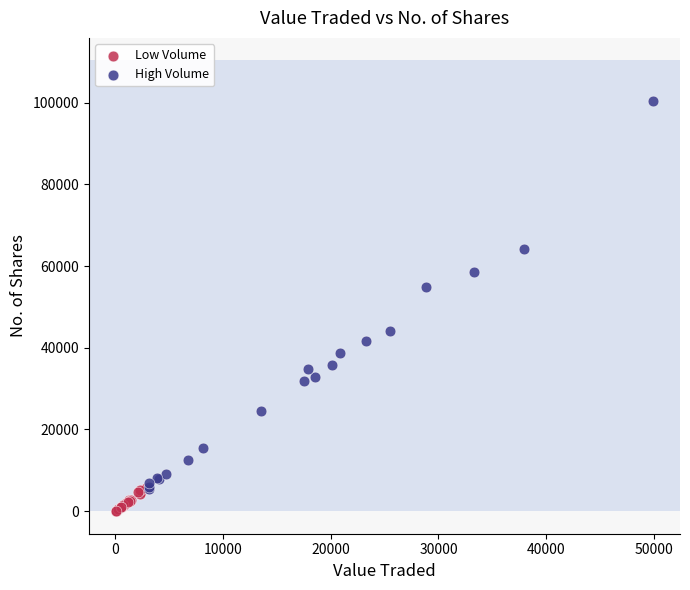

Which series contains the lowest Y value?

Low Volume